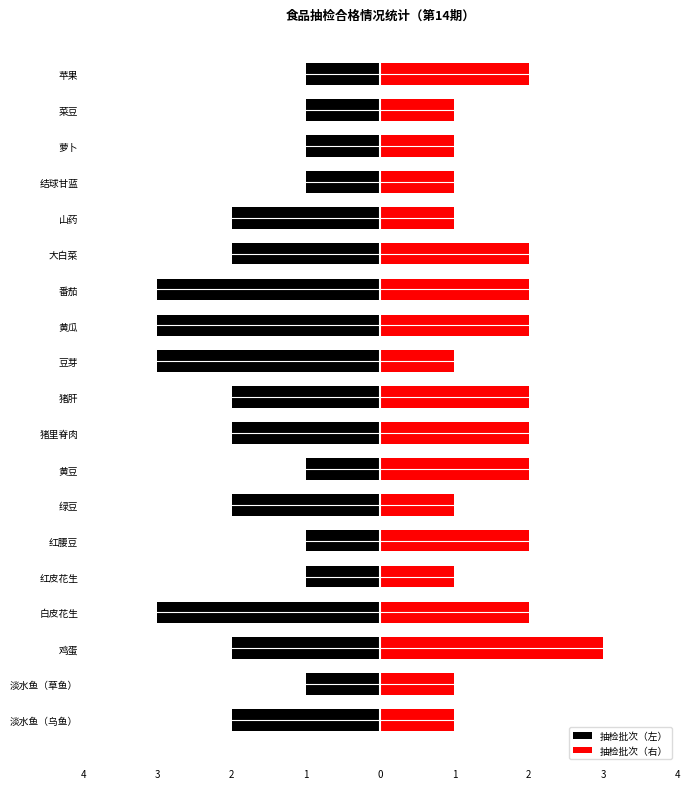

Reading right to left, list all the values displayed in this chart.

抽检批次（左）: -1	-1	-1	-1	-2	-2	-3	-3	-3	-2	-2	-1	-2	-1	-1	-3	-2	-1	-2
抽检批次（右）: 2	1	1	1	1	2	2	2	1	2	2	2	1	2	1	2	3	1	1